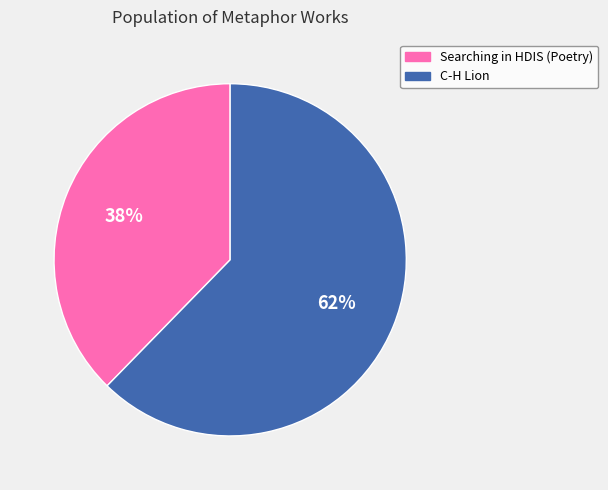

To the nearest percent, what is the average slice percentage?

50%